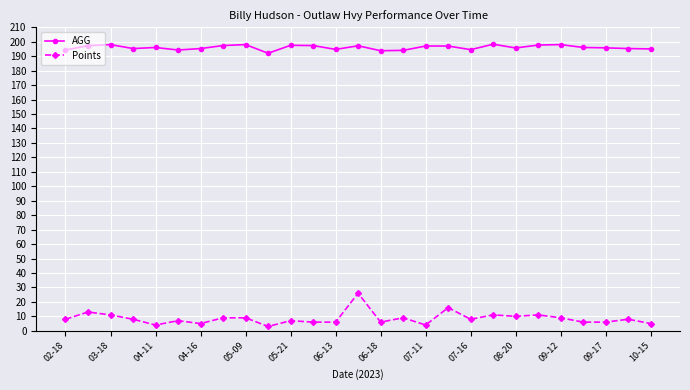

At how many categories does at least one series exceed 77?

27